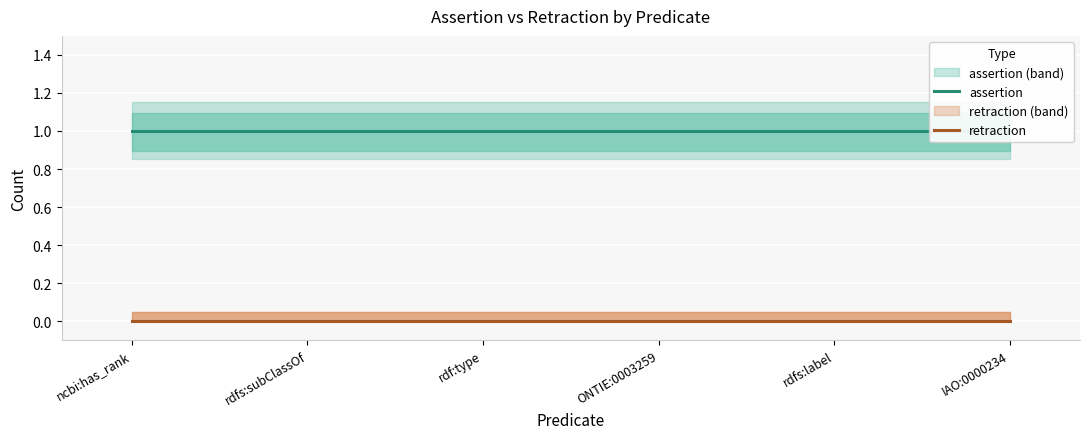

What is the difference between the highest and lowest values at rdf:type?

1